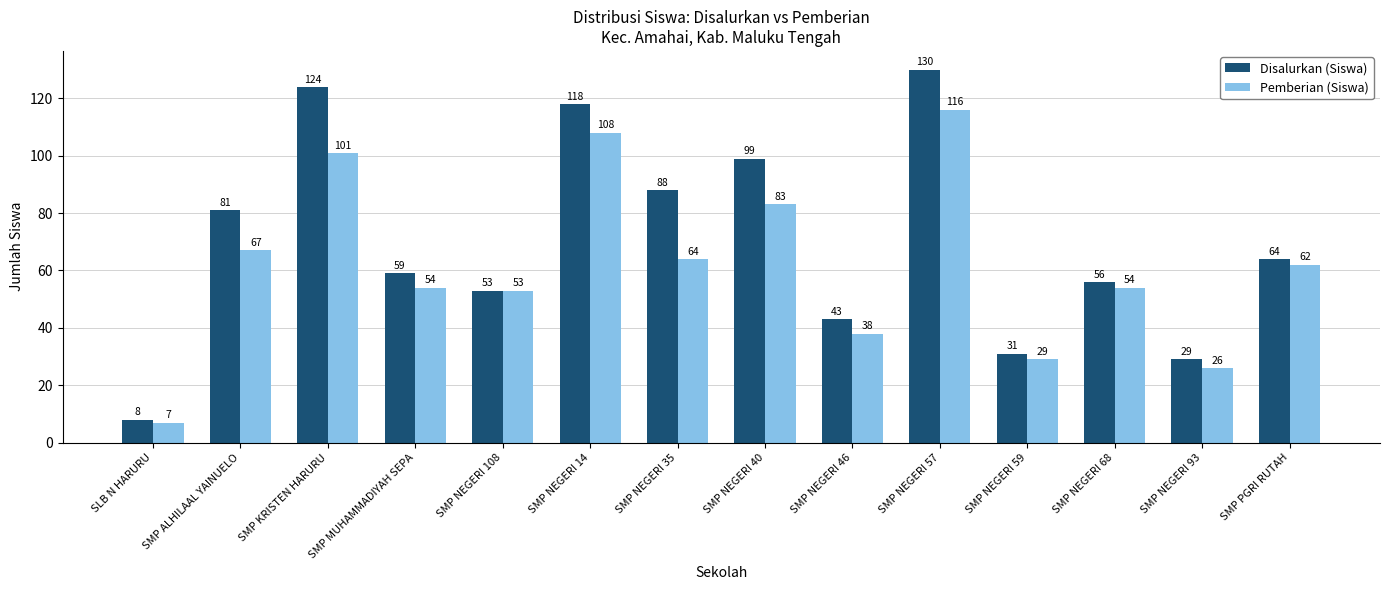

What is the difference between the Disalurkan (Siswa) values at SMP NEGERI 46 and SMP NEGERI 14?

75